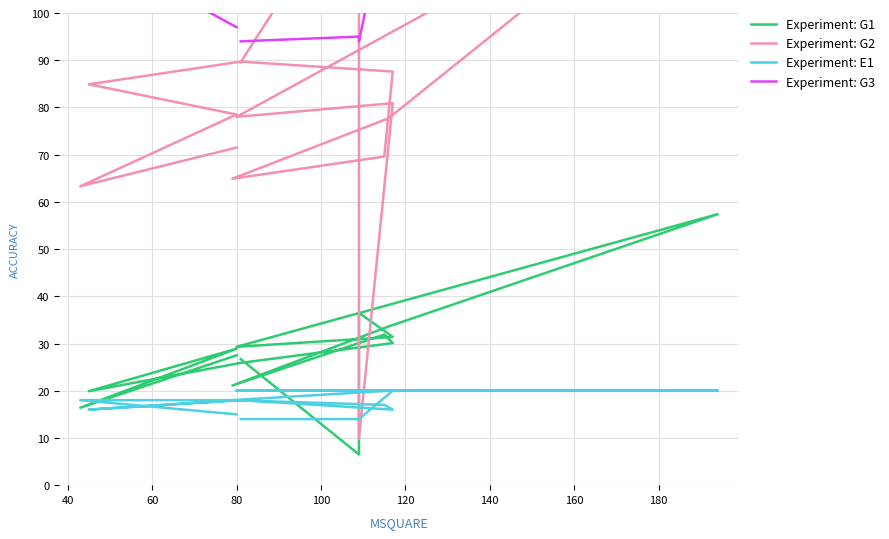

Which series has the widest spread of values?

Experiment: G2